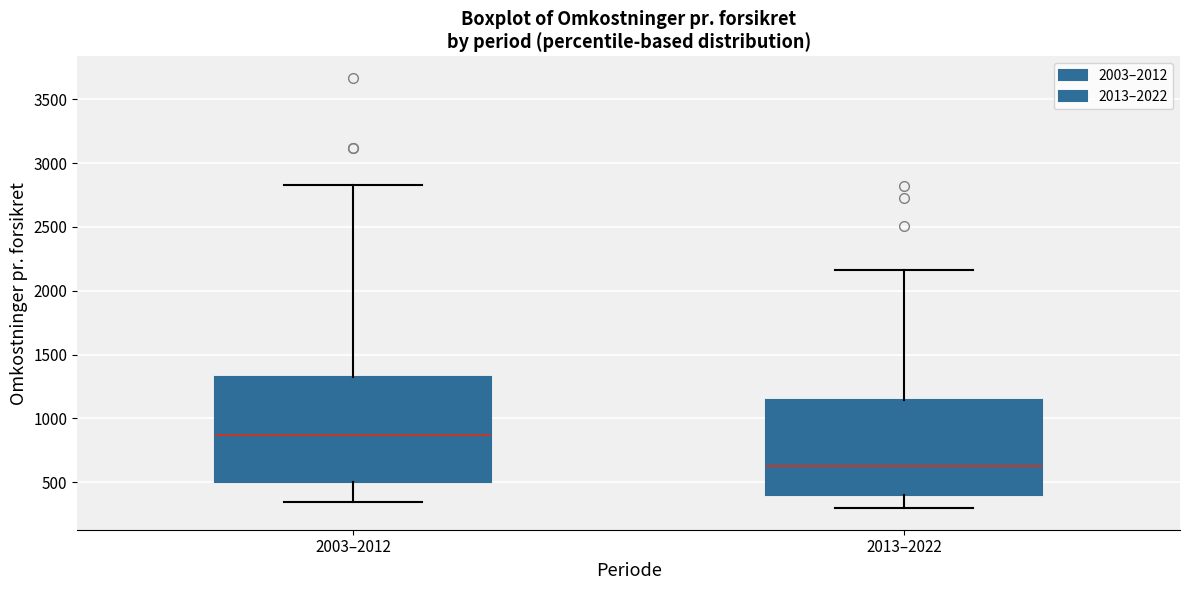

Reading left to right, transcribe this box plot: for each box, give where its median line is, the range the box spans, and where its two whiskers end, as read against the y-axis. The values are not printed on the chart, so give them approximately, as read against the axis.

2003–2012: median 850, box 500 to 1300, whiskers 350 to 2850
2013–2022: median 600, box 400 to 1150, whiskers 300 to 2150